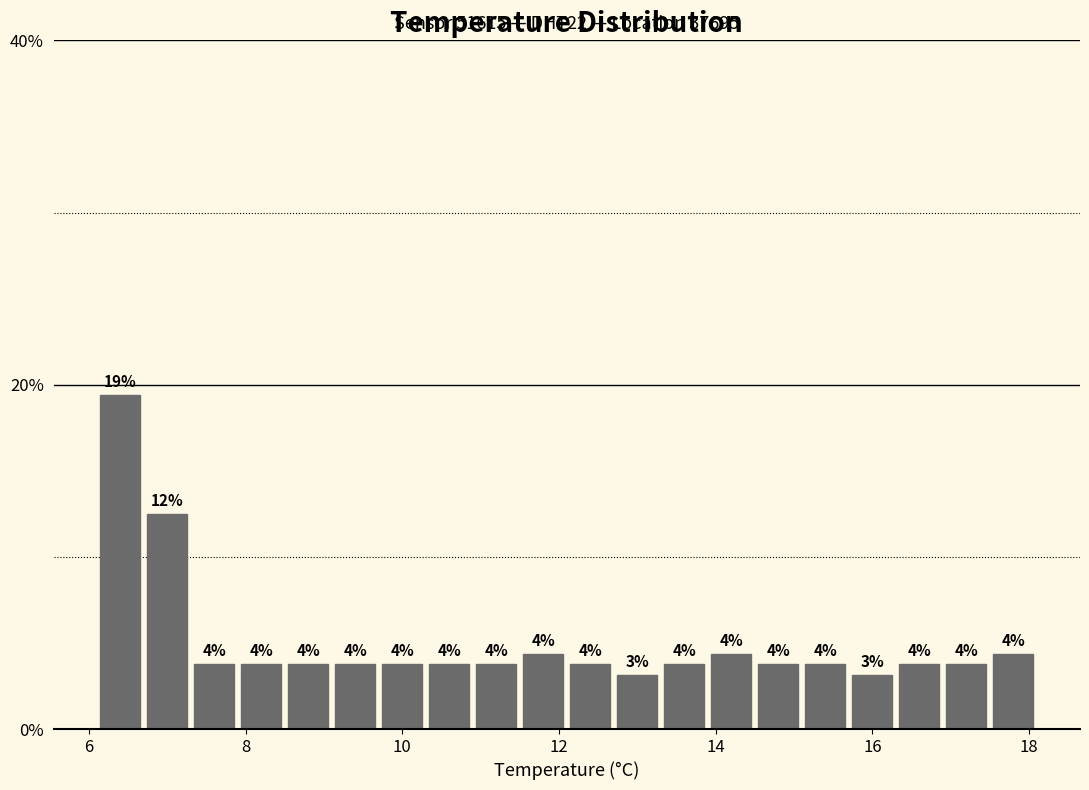

Around what value on the x-axis is the tallest bar? Give the approximate position of its centre, as read against the axis.

6.4